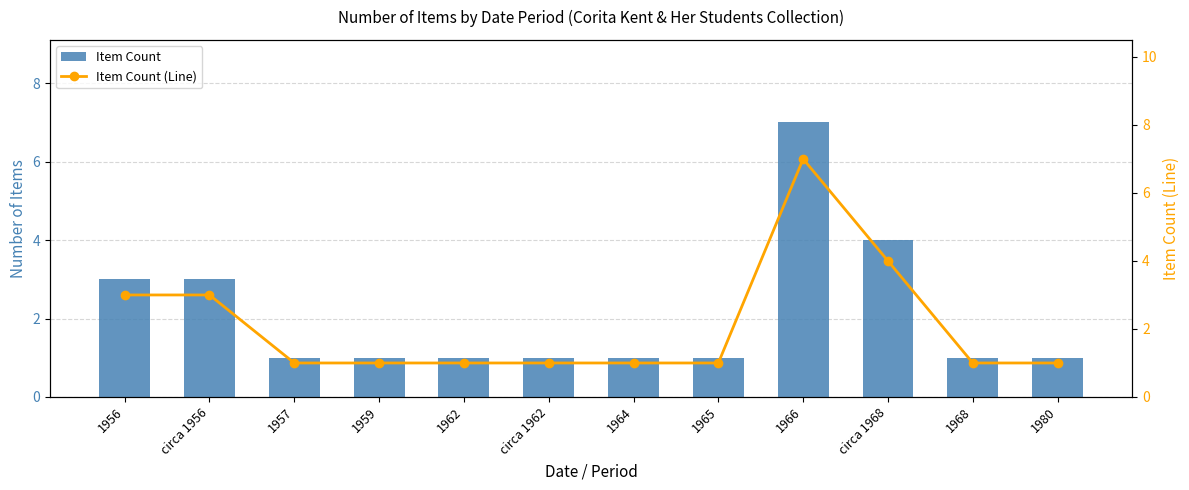

What is the minimum value shown in the chart?

1